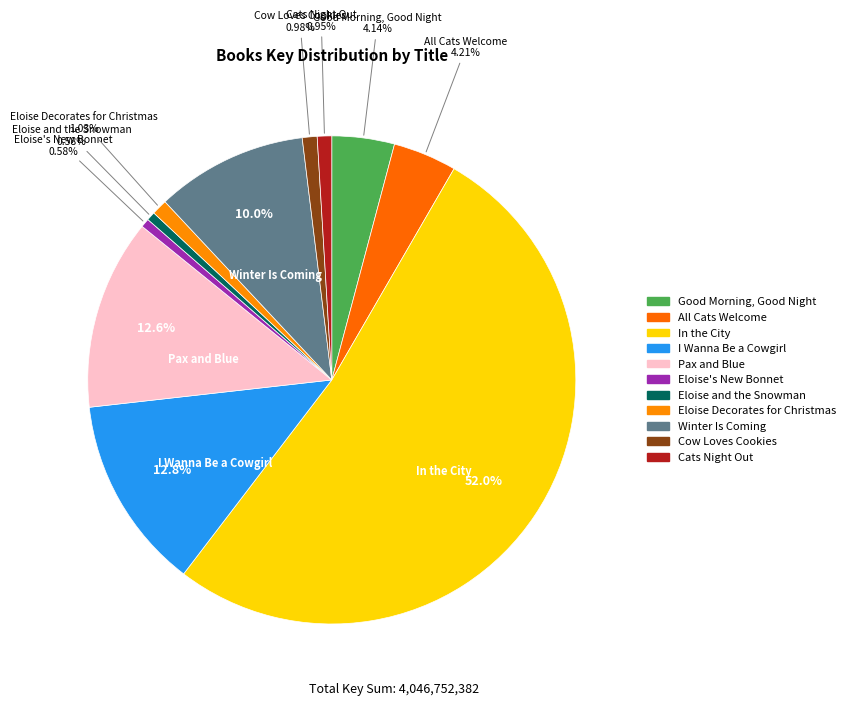

Rank the categories by value from lowest to highest.

Eloise and the Snowman, Eloise's New Bonnet, Cats Night Out, Cow Loves Cookies, Eloise Decorates for Christmas, Good Morning, Good Night, All Cats Welcome, Winter Is Coming, Pax and Blue, I Wanna Be a Cowgirl, In the City